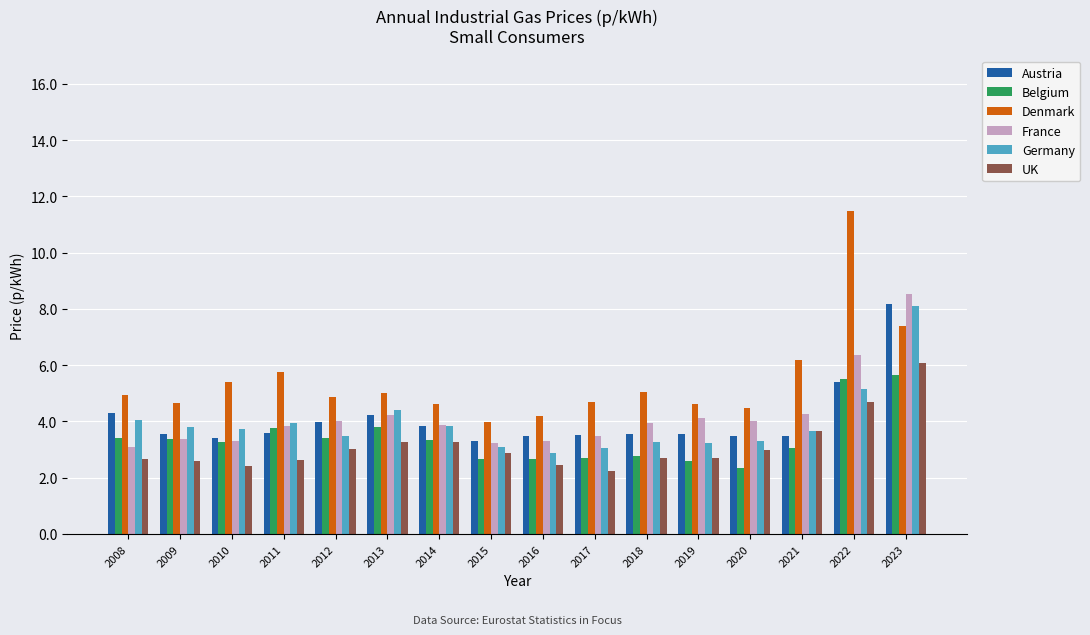

What is the value of the UK bar at the 16th from the left?

6.1